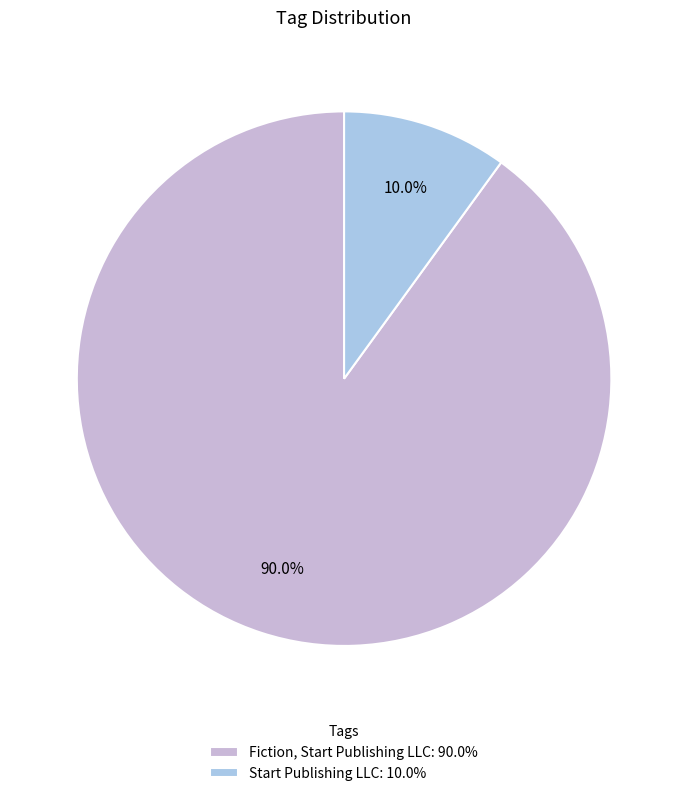

What is the smallest slice in the pie chart?

Start Publishing LLC